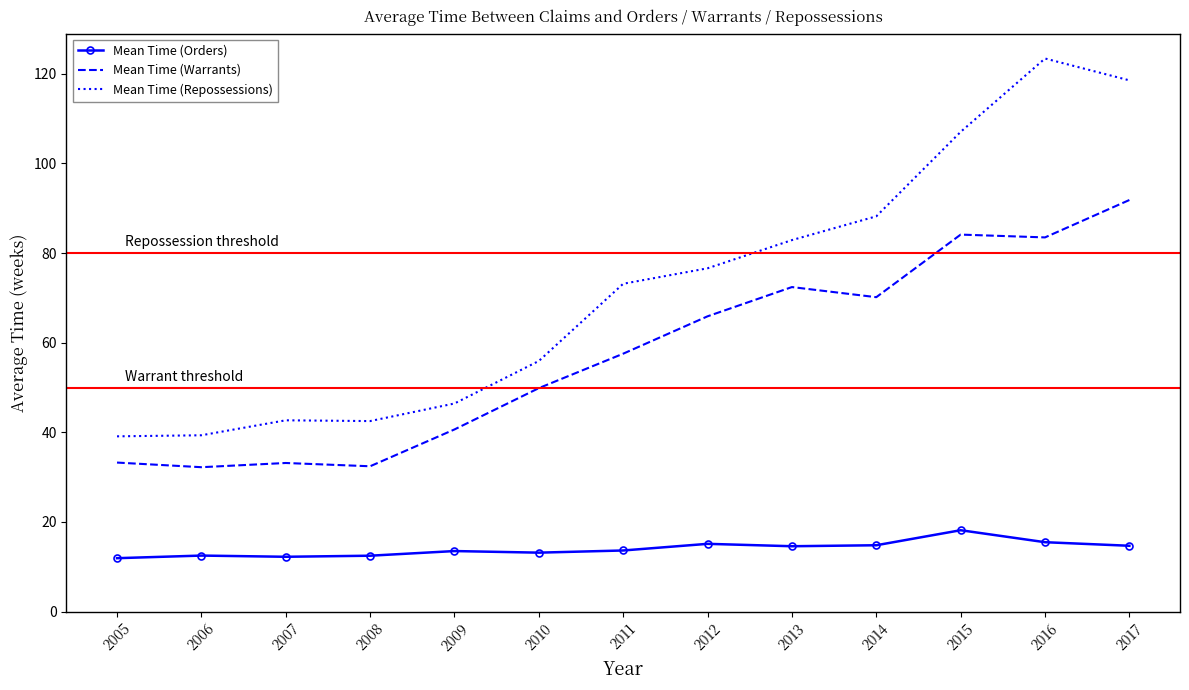

Which series has the widest spread of values?

Mean Time (Repossessions)